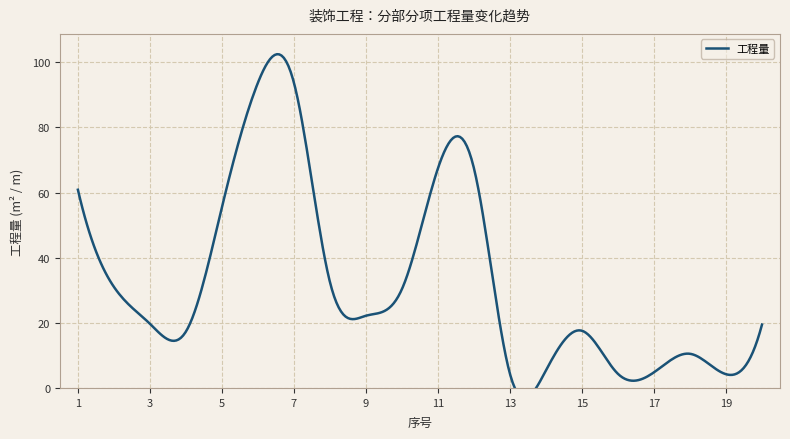

Is this an area chart (filled region under the line)?

No